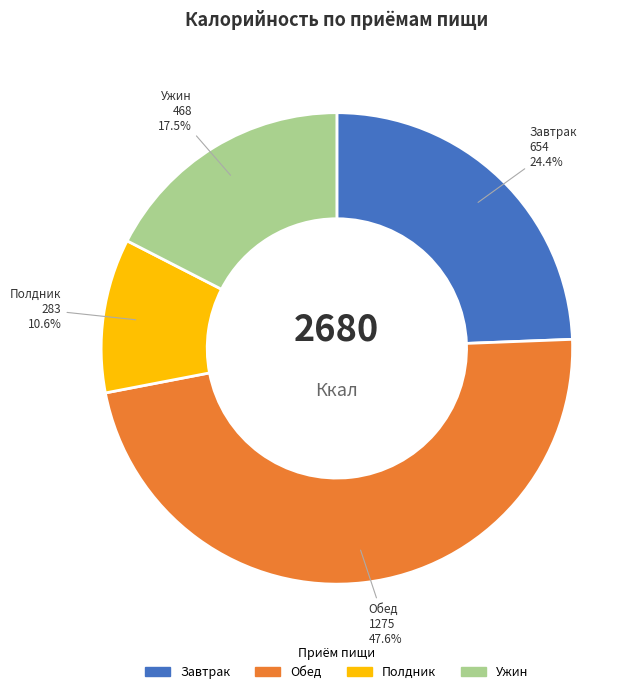

Is there a majority slice in this chart?

No